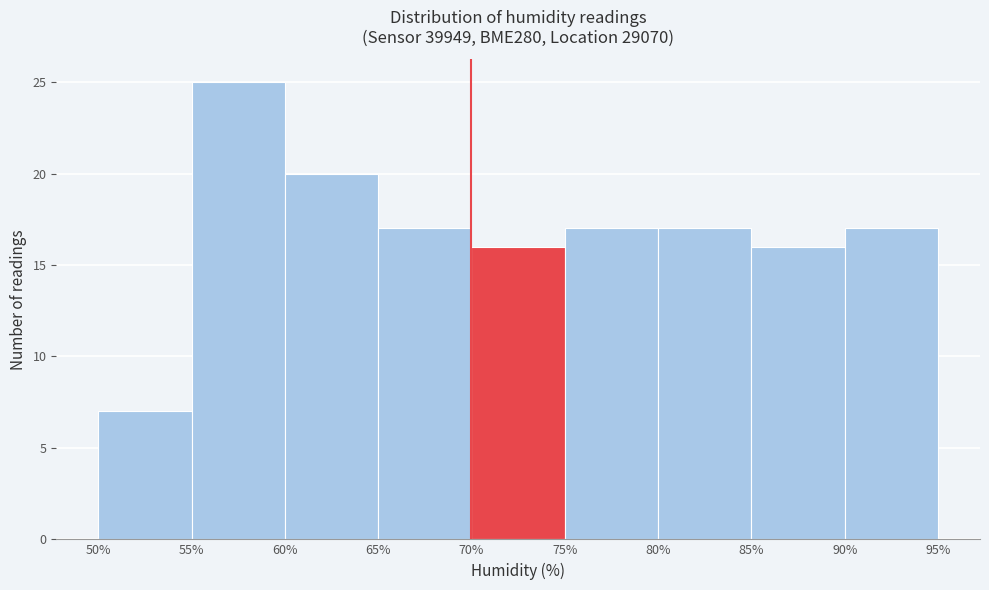

Over which range of the x-axis is the bar tallest?

55% to 60%